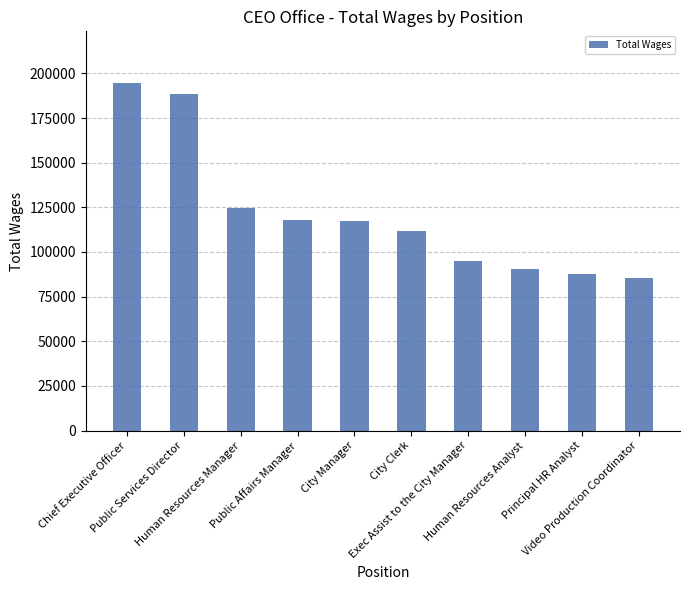

What is the change in value from Public Affairs Manager to Video Production Coordinator?

-32349